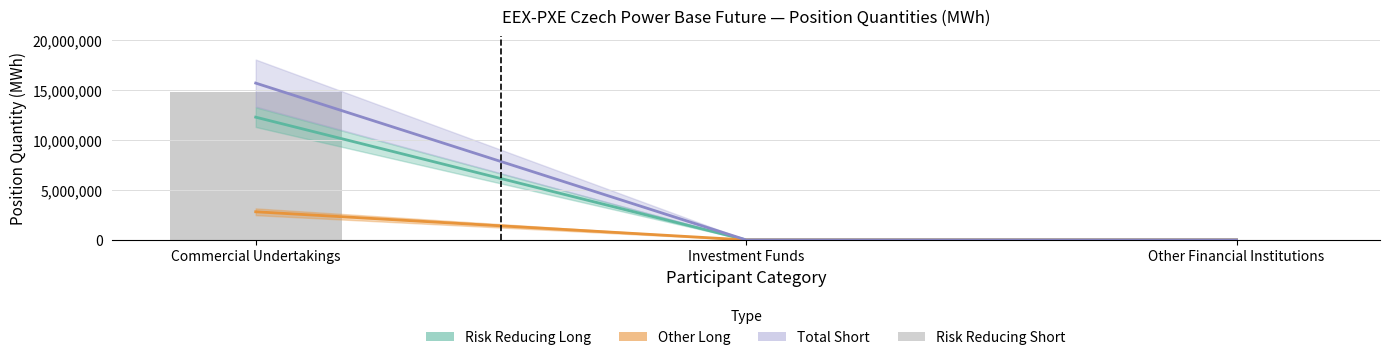

The chart shows a value of 0 at Investment Funds. True or false?

True